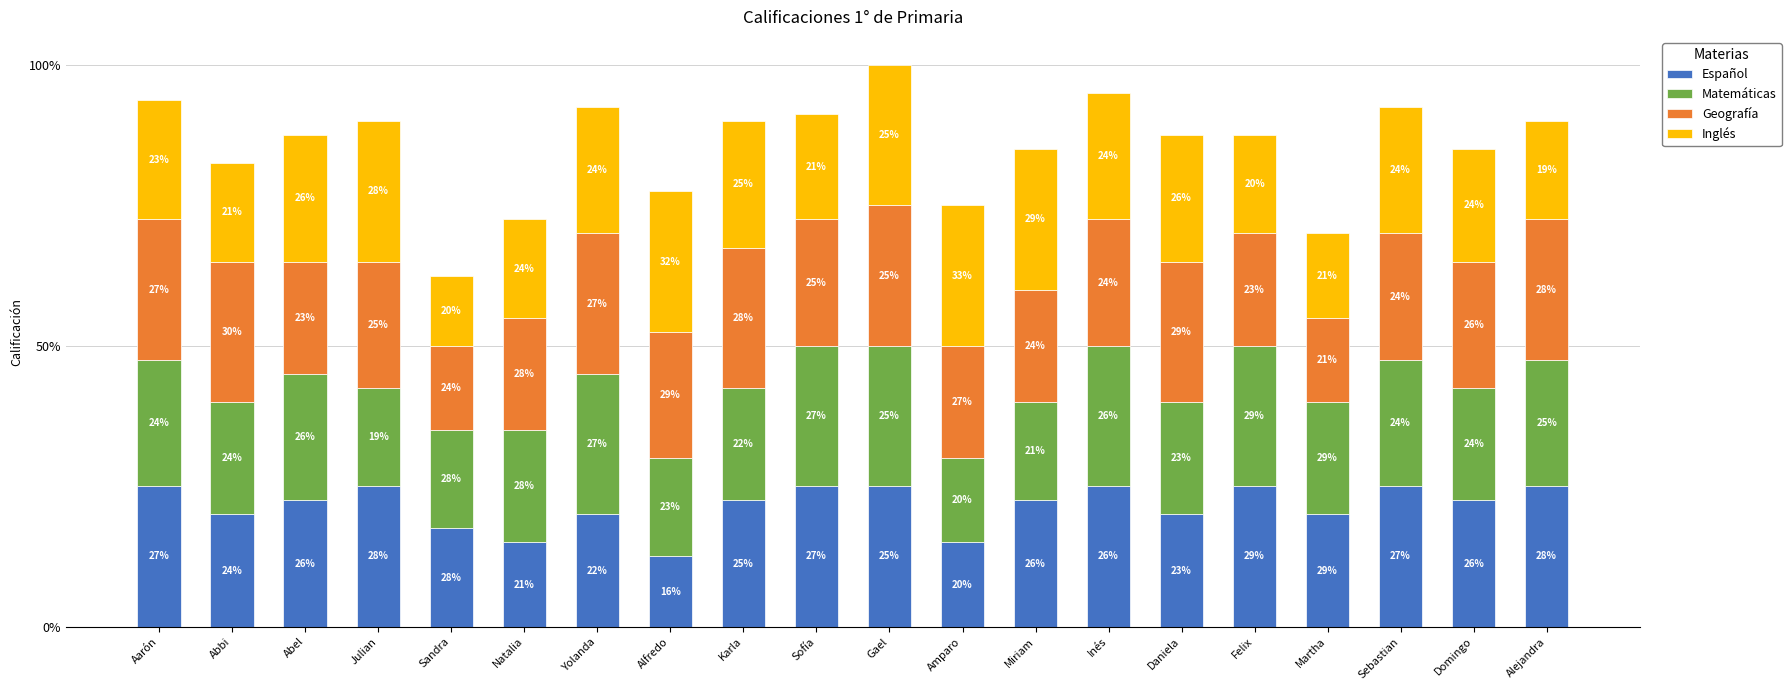

Rank the categories by Inglés value from highest to lowest.

Julian, Alfredo, Gael, Amparo, Miriam, Abel, Yolanda, Karla, Inés, Daniela, Sebastian, Aarón, Domingo, Sofía, Abbi, Natalia, Felix, Alejandra, Martha, Sandra